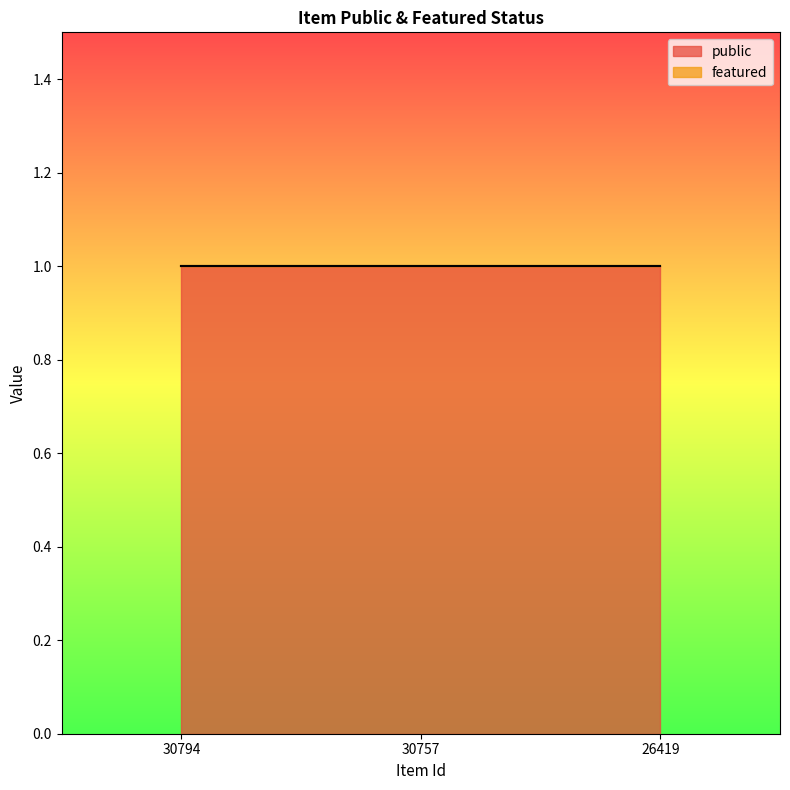

How many distinct data groups are displayed?

2